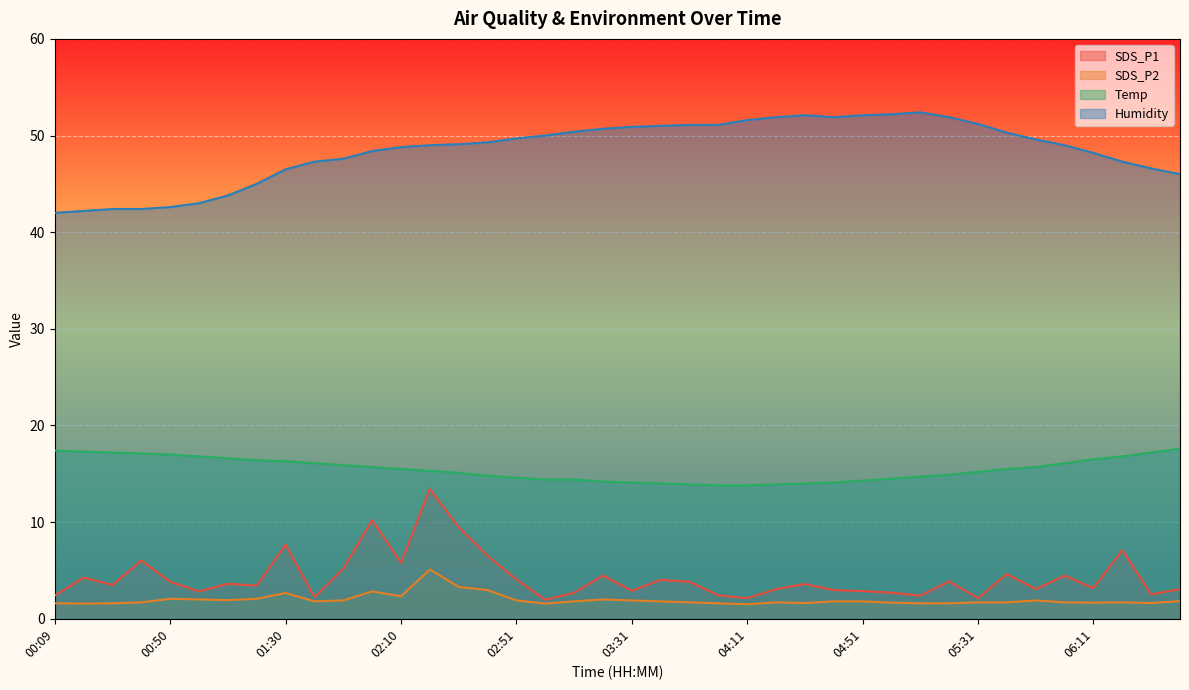

Reading left to right, what are all the values shown in this chart?

SDS_P1: 00:09=2.4	00:19=4.3	00:29=3.5	00:40=6.0	00:50=3.8	01:00=2.8	01:10=3.6	01:20=3.4	01:30=7.7	01:40=2.2	01:50=5.2	02:00=10.2	02:10=5.8	02:20=13.4	02:30=9.5	02:41=6.5	02:51=4.1	03:01=2.0	03:11=2.7	03:21=4.5	03:31=2.9	03:41=4.0	03:51=3.8	04:01=2.4	04:11=2.1	04:21=3.1	04:31=3.6	04:41=3.0	04:51=2.9	05:01=2.7	05:11=2.4	05:21=3.9	05:31=2.1	05:41=4.6	05:51=3.1	06:01=4.5	06:11=3.2	06:21=7.1	06:31=2.5	06:41=3.1
SDS_P2: 00:09=1.6	00:19=1.6	00:29=1.6	00:40=1.7	00:50=2.1	01:00=2.0	01:10=1.9	01:20=2.1	01:30=2.7	01:40=1.8	01:50=1.9	02:00=2.8	02:10=2.3	02:20=5.1	02:30=3.3	02:41=3.0	02:51=1.9	03:01=1.6	03:11=1.8	03:21=2.0	03:31=1.9	03:41=1.8	03:51=1.7	04:01=1.6	04:11=1.5	04:21=1.7	04:31=1.6	04:41=1.8	04:51=1.8	05:01=1.7	05:11=1.6	05:21=1.6	05:31=1.7	05:41=1.7	05:51=1.9	06:01=1.7	06:11=1.7	06:21=1.7	06:31=1.6	06:41=1.8
Temp: 00:09=17.4	00:19=17.3	00:29=17.2	00:40=17.1	00:50=17.0	01:00=16.8	01:10=16.6	01:20=16.4	01:30=16.3	01:40=16.1	01:50=15.9	02:00=15.7	02:10=15.5	02:20=15.3	02:30=15.1	02:41=14.8	02:51=14.6	03:01=14.4	03:11=14.4	03:21=14.2	03:31=14.1	03:41=14.0	03:51=13.9	04:01=13.8	04:11=13.8	04:21=13.9	04:31=14.0	04:41=14.1	04:51=14.3	05:01=14.5	05:11=14.7	05:21=14.9	05:31=15.2	05:41=15.5	05:51=15.7	06:01=16.1	06:11=16.5	06:21=16.8	06:31=17.2	06:41=17.6
Humidity: 00:09=42.0	00:19=42.2	00:29=42.4	00:40=42.4	00:50=42.6	01:00=43.0	01:10=43.8	01:20=45.0	01:30=46.5	01:40=47.3	01:50=47.6	02:00=48.4	02:10=48.8	02:20=49.0	02:30=49.1	02:41=49.3	02:51=49.7	03:01=50.0	03:11=50.4	03:21=50.7	03:31=50.9	03:41=51.0	03:51=51.1	04:01=51.1	04:11=51.6	04:21=51.9	04:31=52.1	04:41=51.9	04:51=52.1	05:01=52.2	05:11=52.4	05:21=51.9	05:31=51.2	05:41=50.3	05:51=49.6	06:01=49.0	06:11=48.2	06:21=47.3	06:31=46.6	06:41=46.0